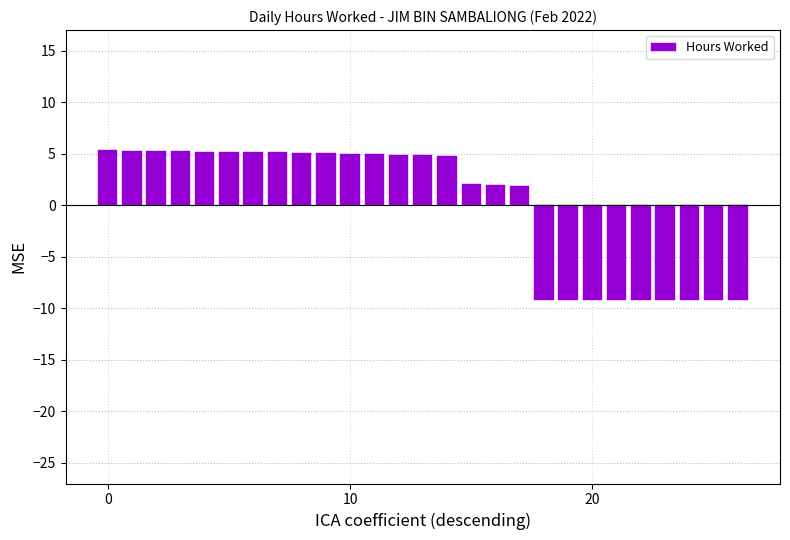

What is the smallest value displayed?

-9.2